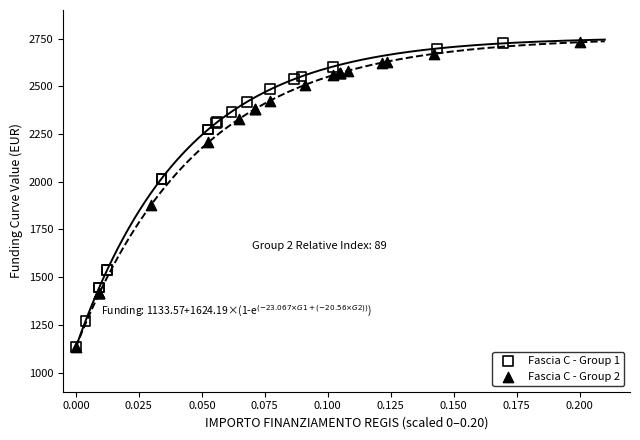

What are all the series names shown in the legend?

Fascia C - Group 1, Fascia C - Group 2